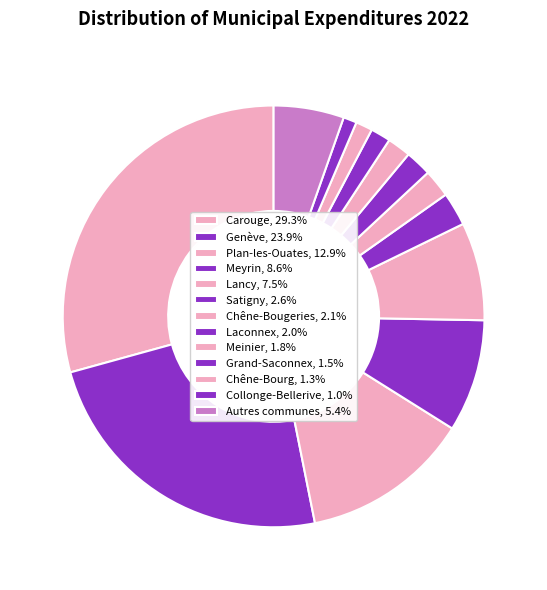

Count the number of slices in the pie.

13